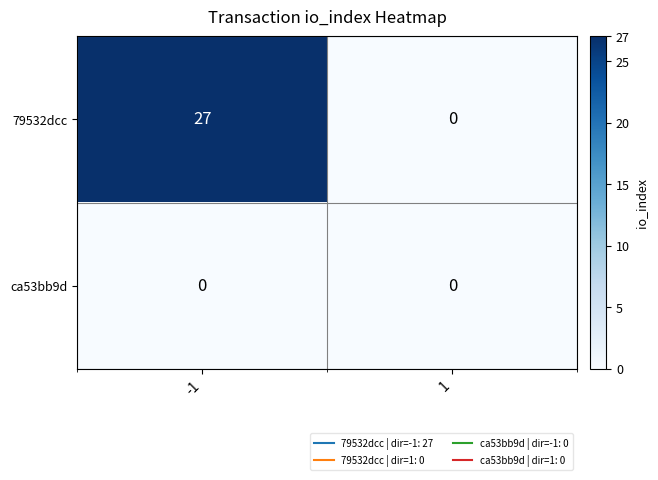

What is the difference between the 79532dcc values at -1 and 1?

27